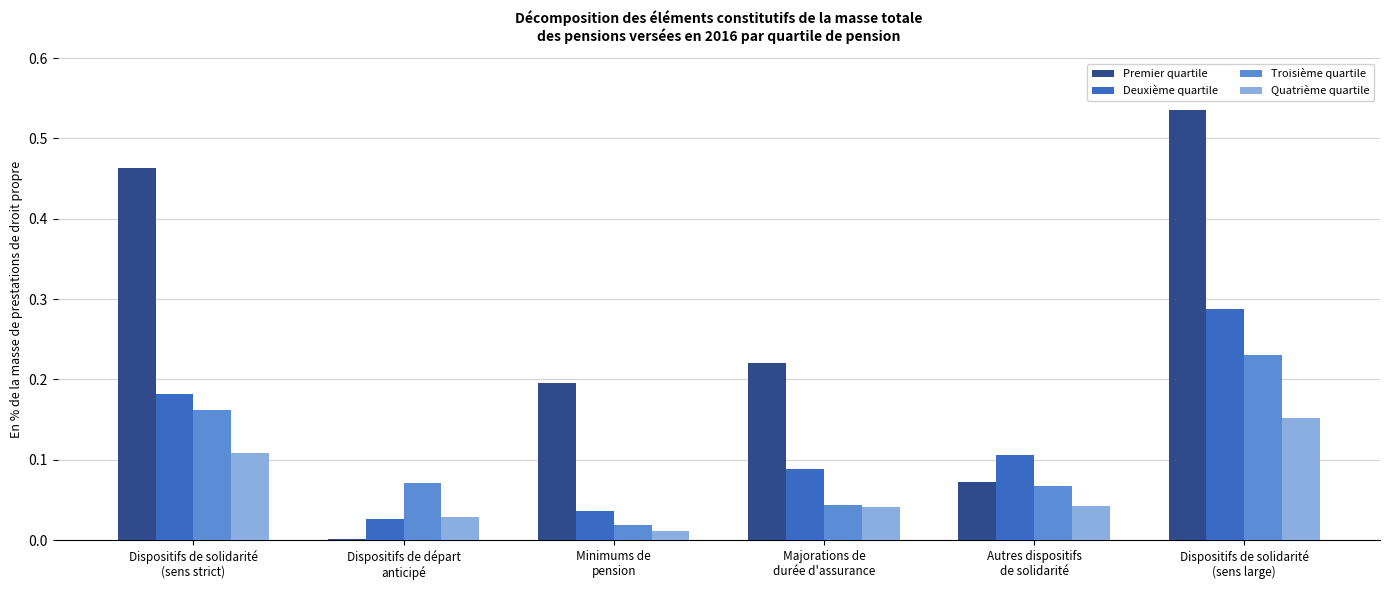

What is the sum of all Premier quartile values?

1.5